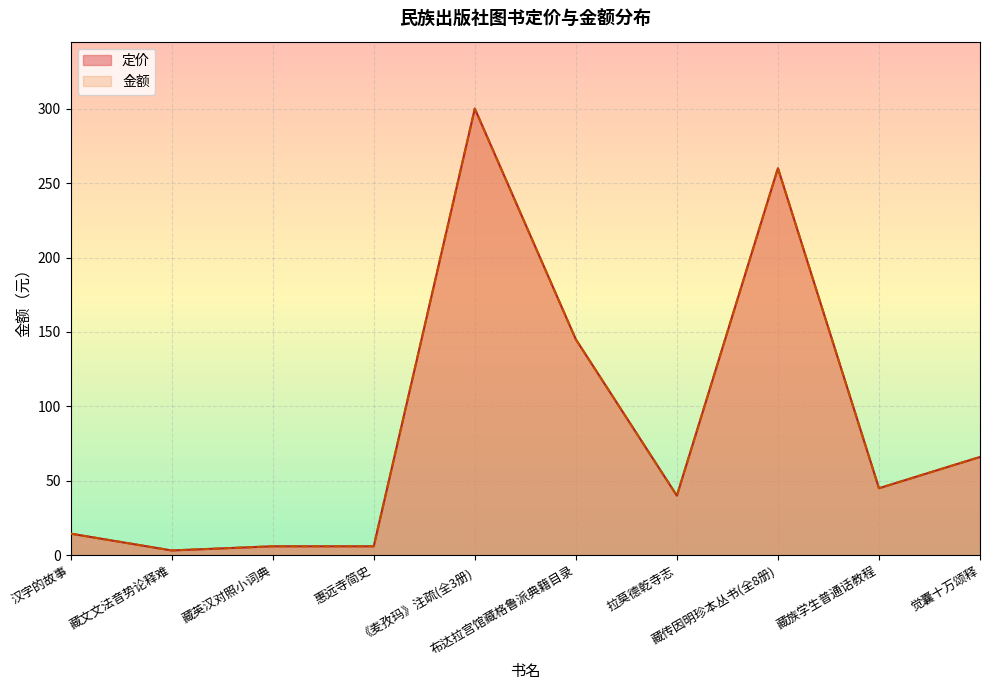

True or false: 金额 and 定价 intersect in this chart.

False